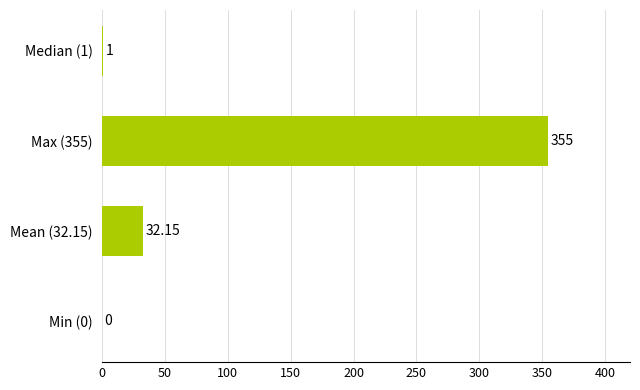

Which category has the highest value across all series?

Max (355)